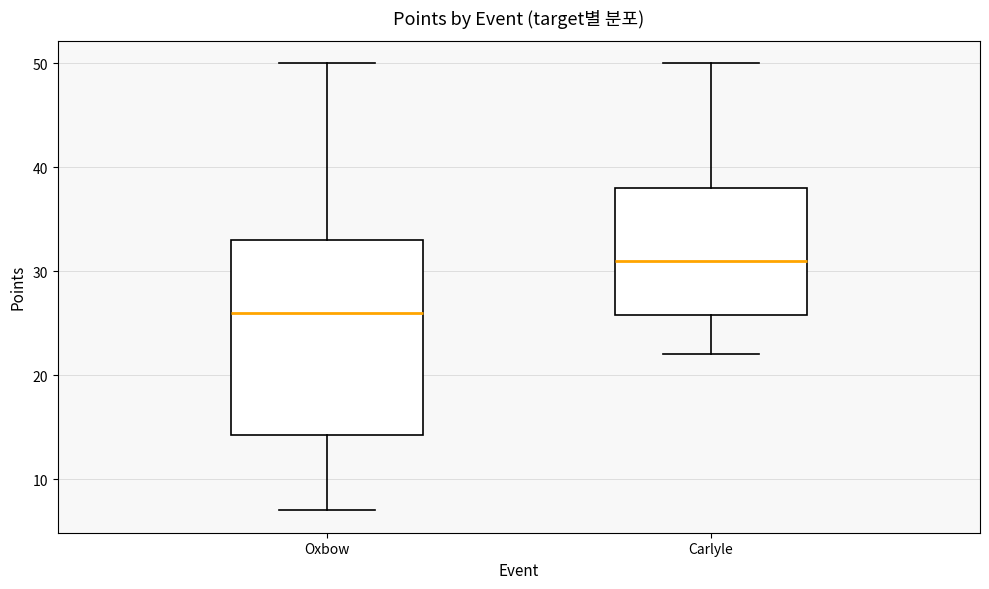

Which box's median line is the highest?

Carlyle